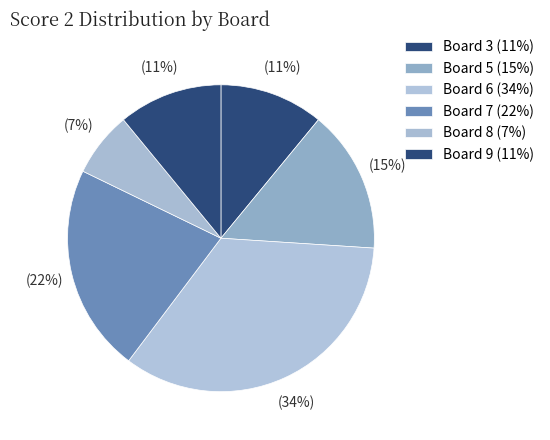

How many segments does this pie chart have?

6